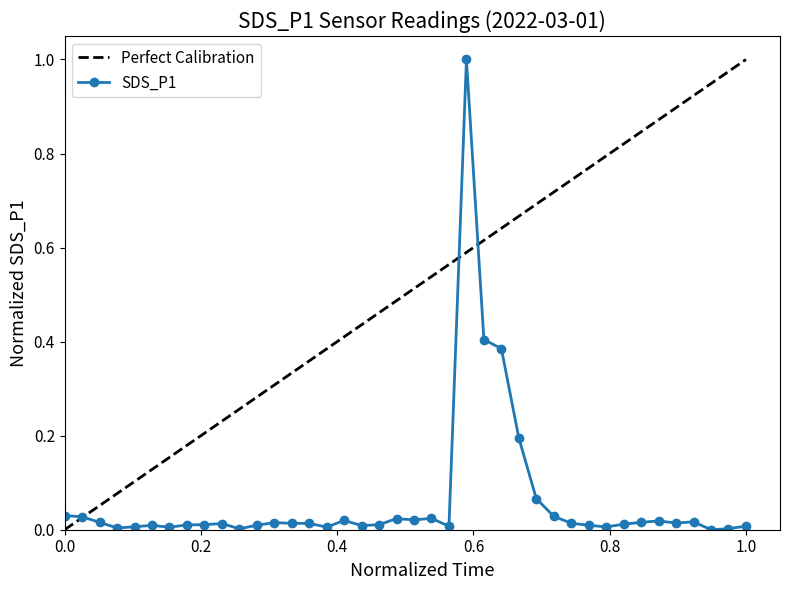

Reading right to left, what are all the values shown in this chart?

0.0	0.0	0.0	0.0	0.0	0.0	0.0	0.0	0.0	0.0	0.0	0.0	0.1	0.2	0.4	0.4	1.0	0.0	0.0	0.0	0.0	0.0	0.0	0.0	0.0	0.0	0.0	0.0	0.0	0.0	0.0	0.0	0.0	0.0	0.0	0.0	0.0	0.0	0.0	0.0